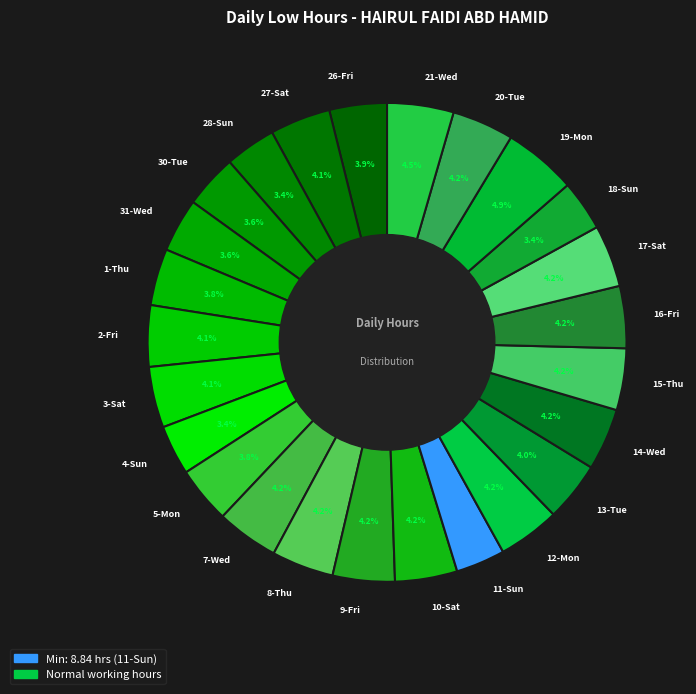

What is the ratio of the value at 1-Thu to the value at 2-Fri?

0.9